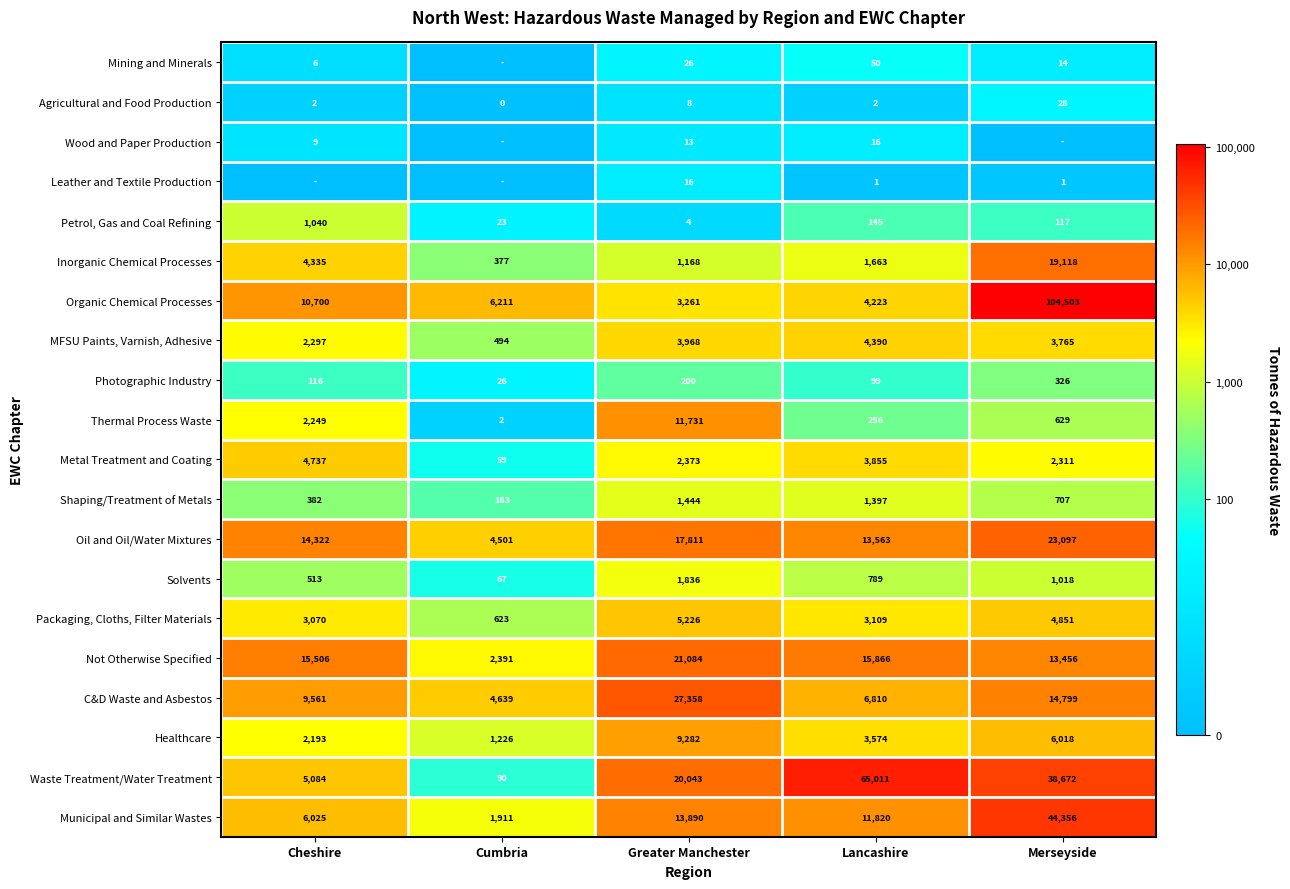

At Lancashire, list the series in order from largest to smallest.

Waste Treatment/Water Treatment, Not Otherwise Specified, Oil and Oil/Water Mixtures, Municipal and Similar Wastes, C&D Waste and Asbestos, MFSU Paints, Varnish, Adhesive, Organic Chemical Processes, Metal Treatment and Coating, Healthcare, Packaging, Cloths, Filter Materials, Inorganic Chemical Processes, Shaping/Treatment of Metals, Solvents, Thermal Process Waste, Petrol, Gas and Coal Refining, Photographic Industry, Mining and Minerals, Wood and Paper Production, Agricultural and Food Production, Leather and Textile Production